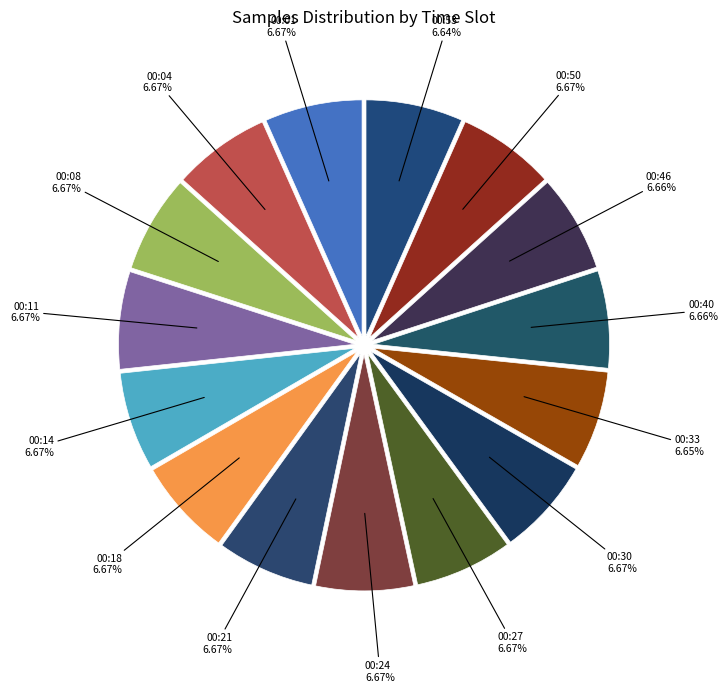

What is the ratio of the value at 00:01 to the value at 00:14?

1.0